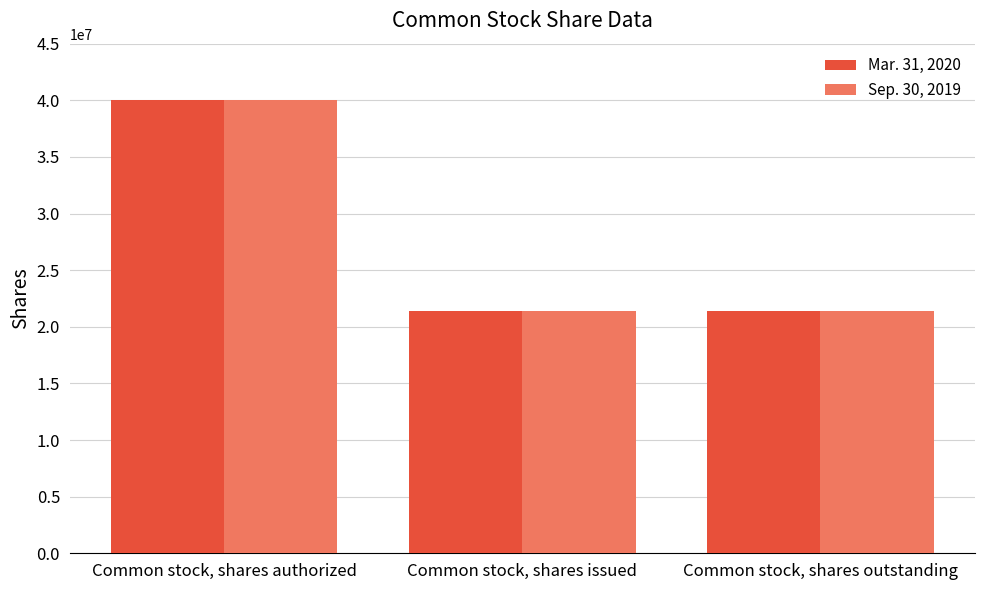

The Mar. 31, 2020 series shows 40000000 at Common stock, shares authorized. True or false?

True